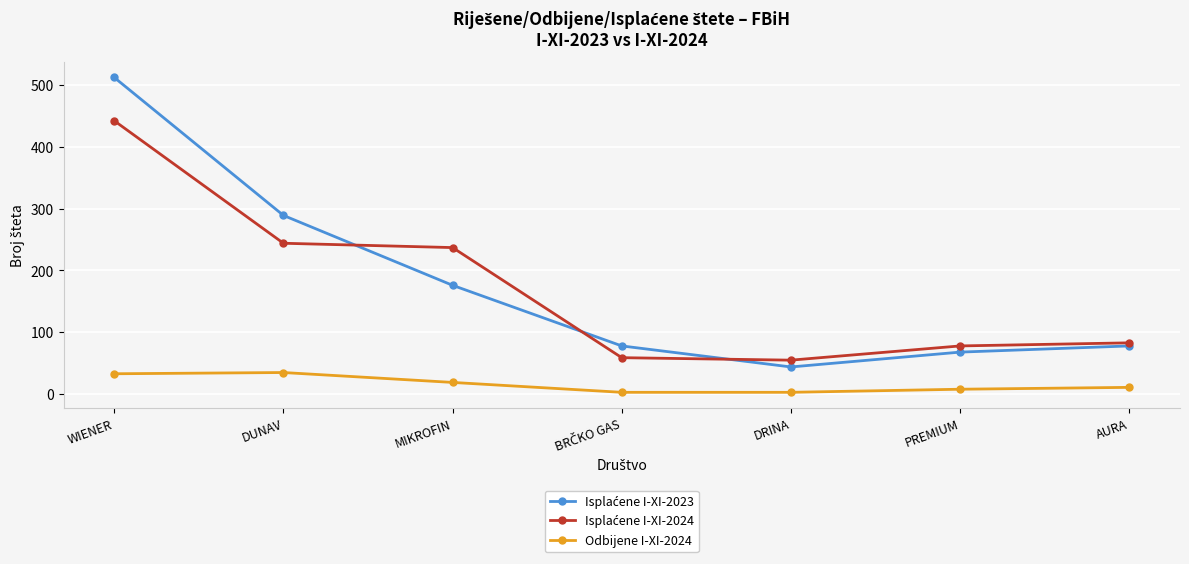

What is the label of the 2nd point from the left?

DUNAV